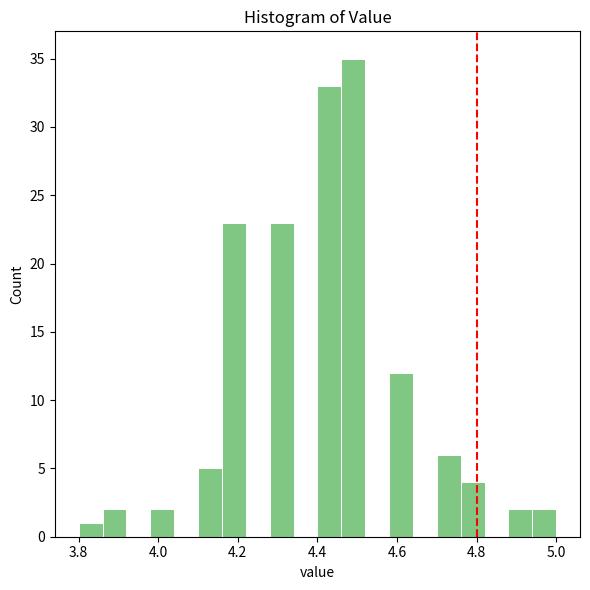

Around what value on the x-axis is the tallest bar? Give the approximate position of its centre, as read against the axis.

4.50